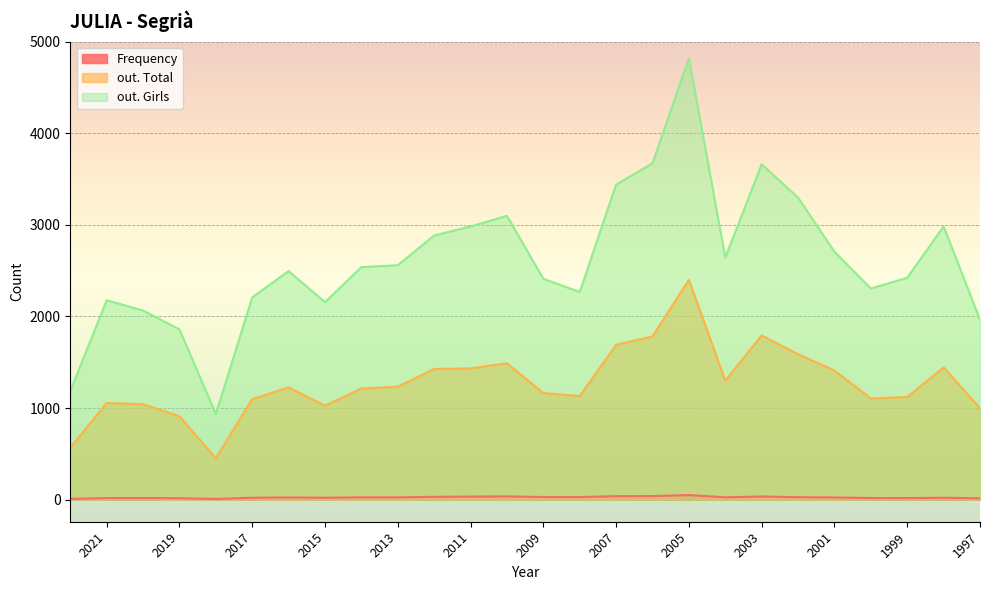

What is the sum of the out. Girls values at 1997 and 2019?

3821